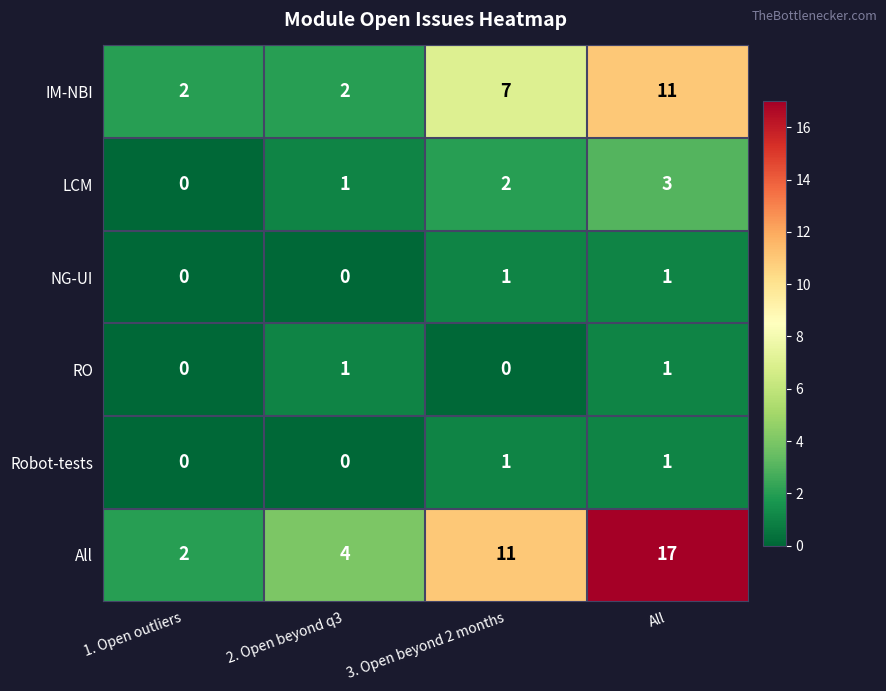

What is the approximate value of IM-NBI at All?

11